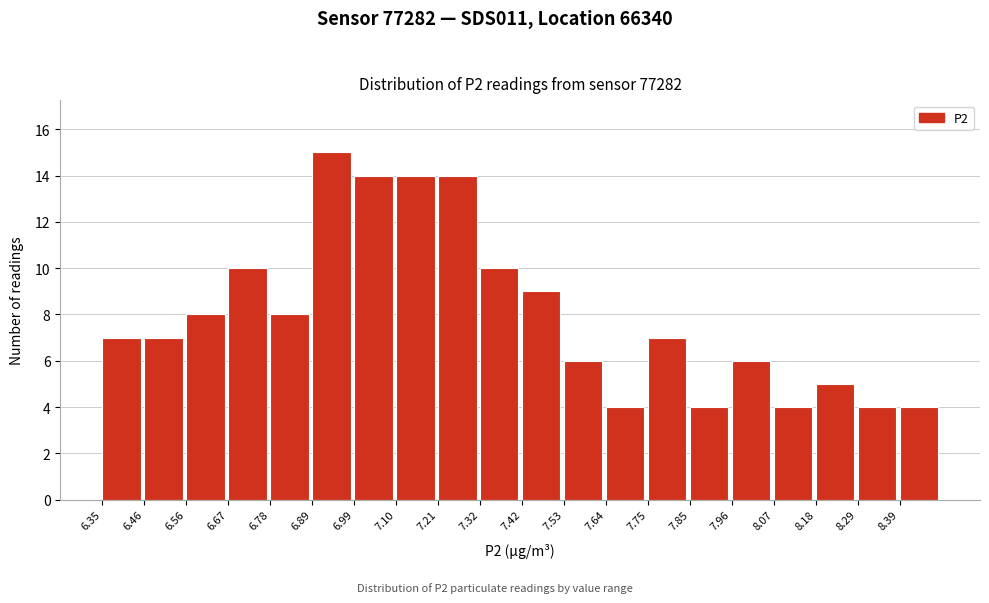

How tall is the bar that spans 7.10 to 7.22 on the x-axis? Neither the bar edges nor the heights are printed on the chart, so give them approximately, as read against the axes.

14